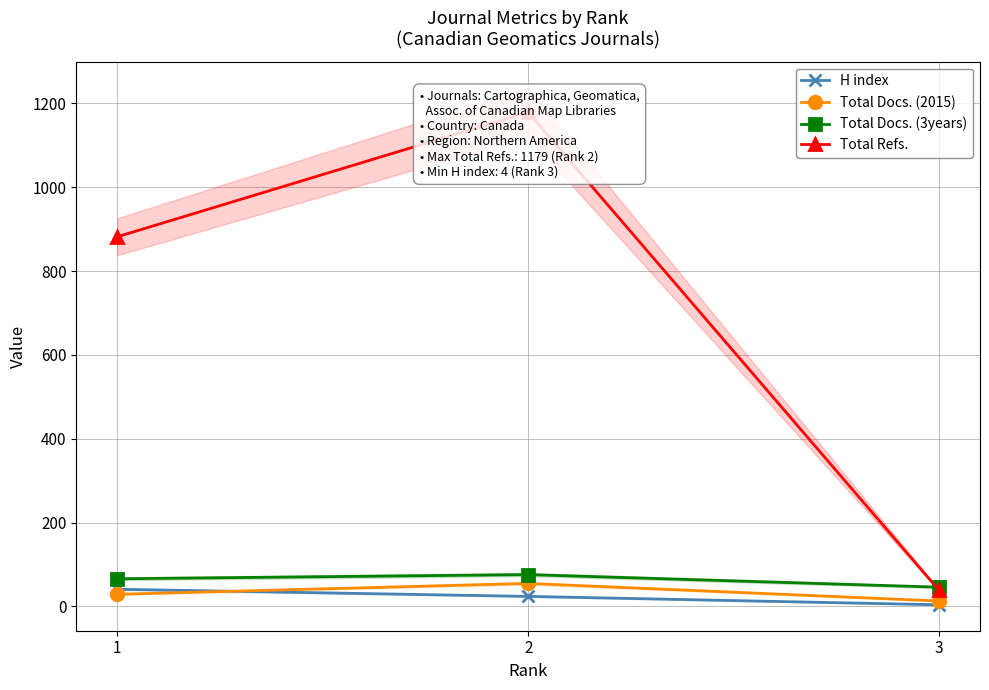

Which series has the largest range (max minus min)?

Total Refs.